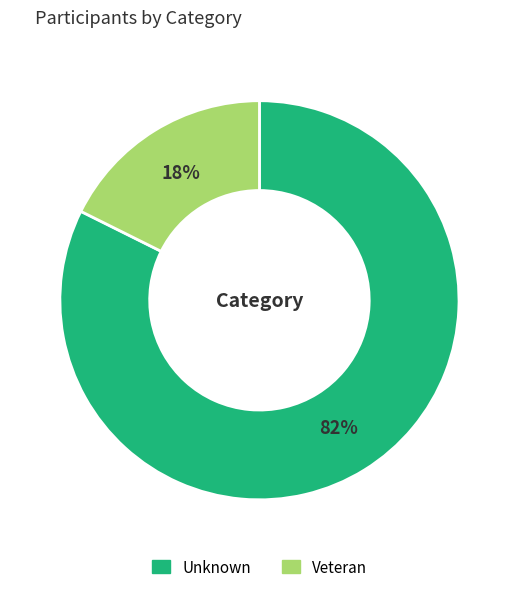

Count the number of slices in the pie.

2